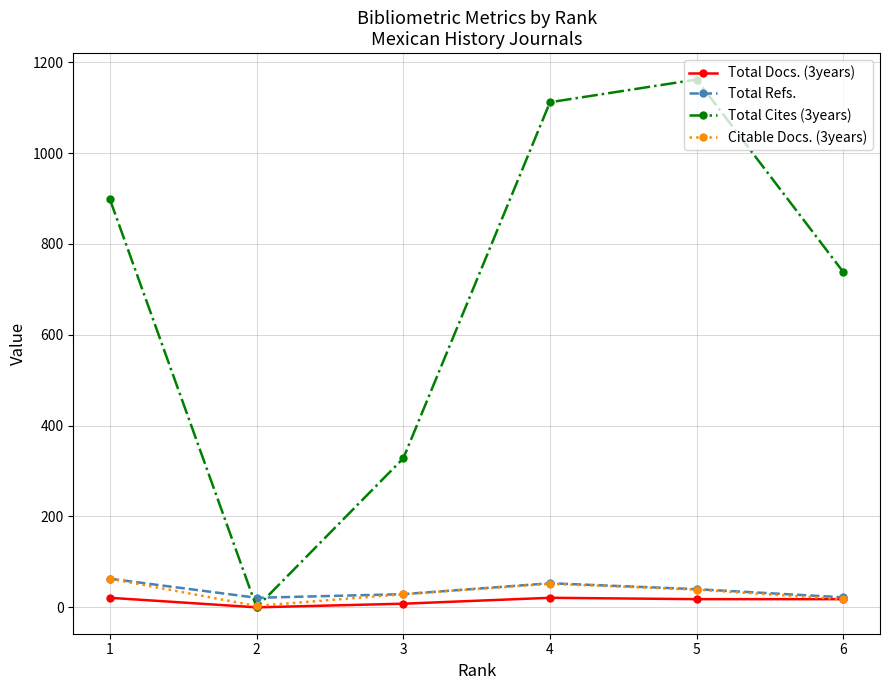

At which label does Citable Docs. (3years) first exceed 39?

1